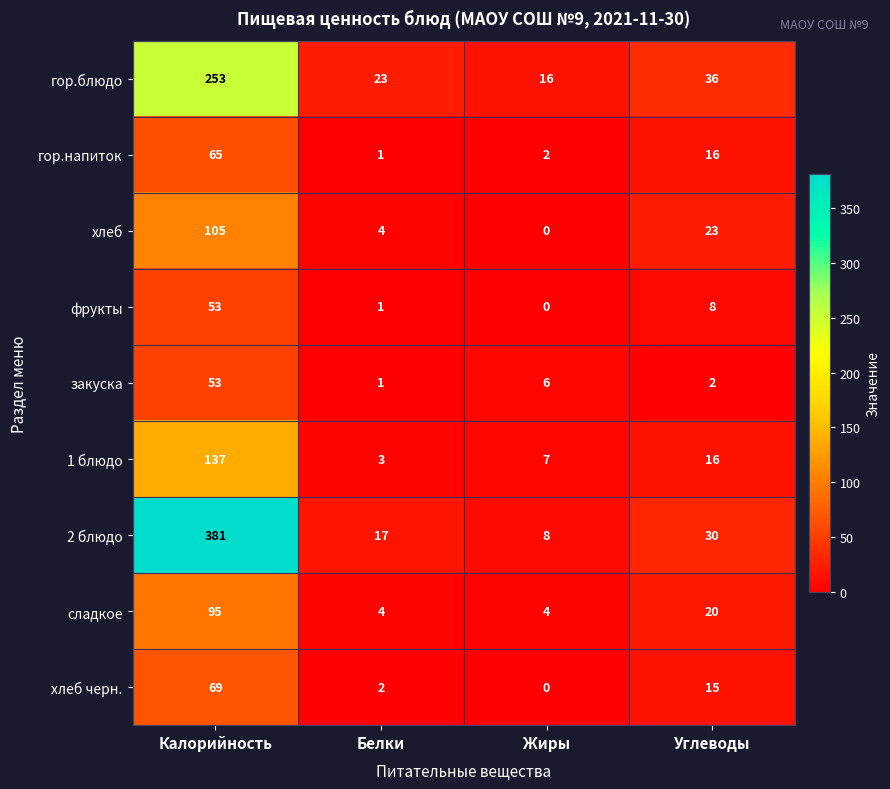

The фрукты series shows 8 at Углеводы. True or false?

True